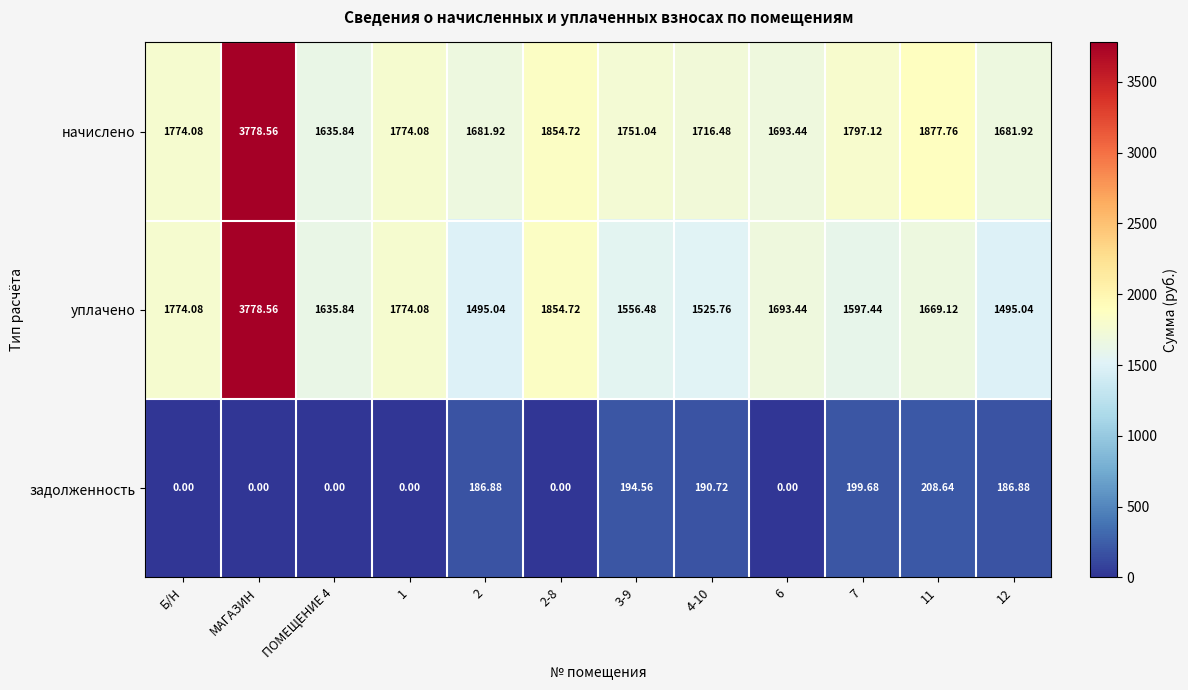

Count the number of categories in the chart.

12